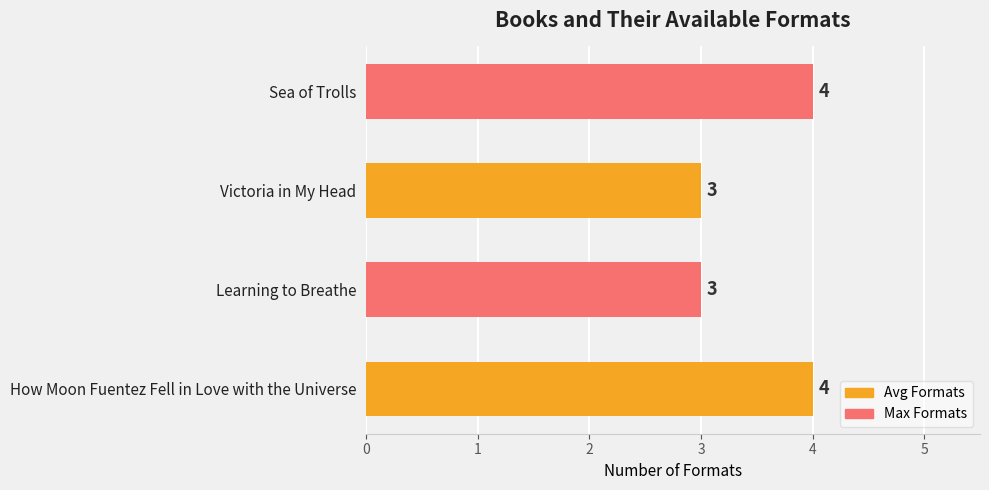

Reading top to bottom, list all the values displayed in this chart.

Sea of Trolls=4	Victoria in My Head=3	Learning to Breathe=3	How Moon Fuentez Fell in Love with the Universe=4